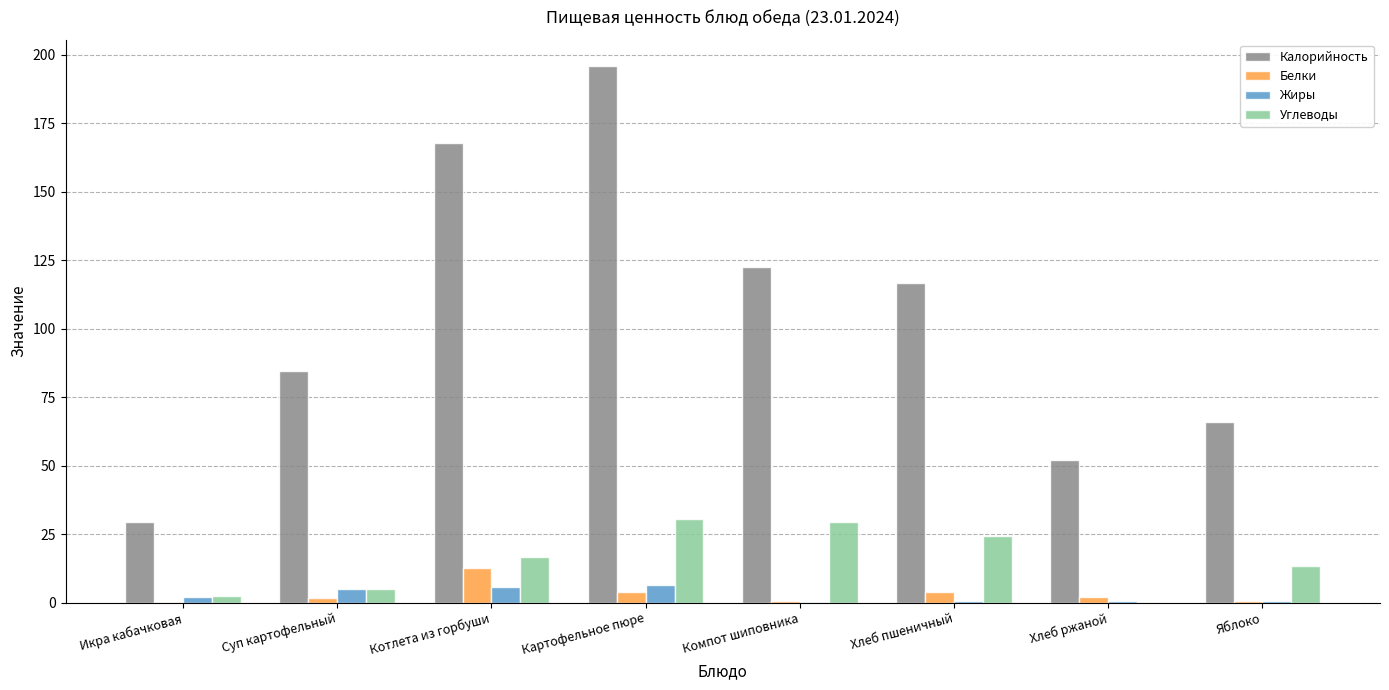

What is the sum of all Калорийность values?

835.4